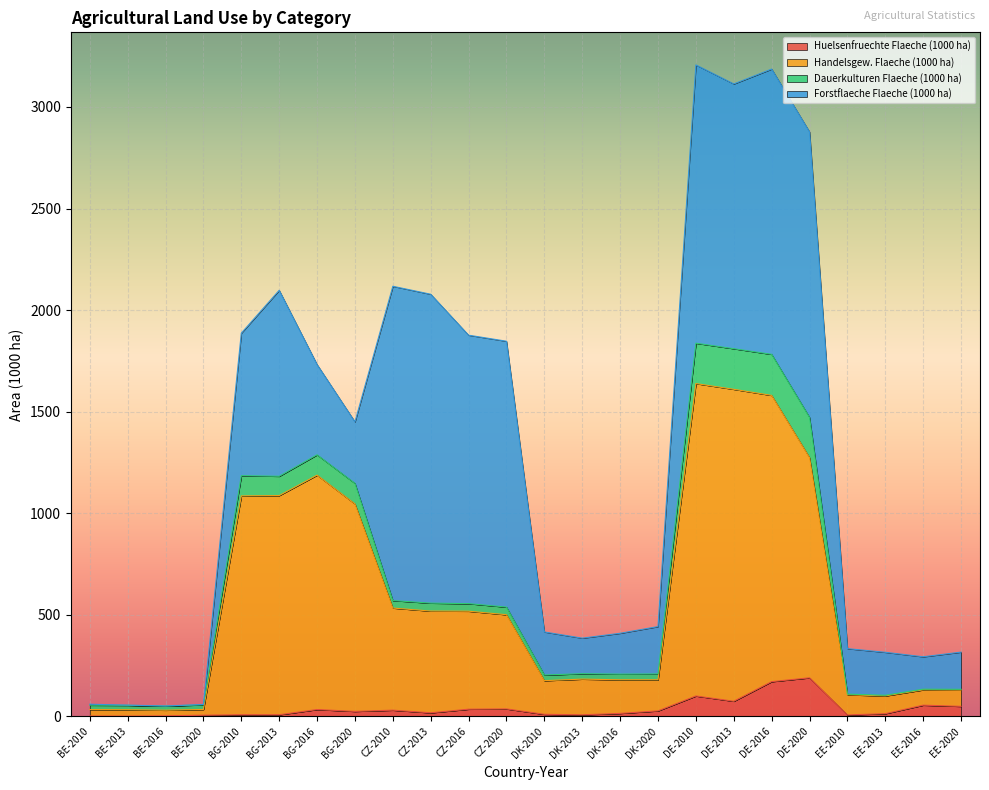

The Huelsenfruechte Flaeche (1000 ha) series shows 171.3 at DE-2016. True or false?

True